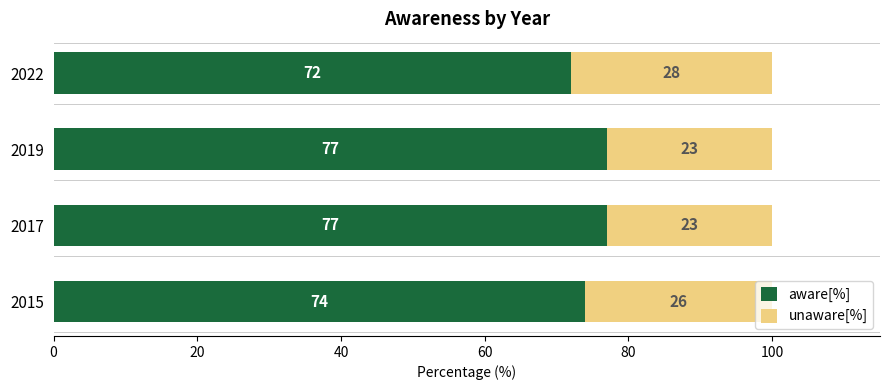

What is the total value across all series at 2022?

100